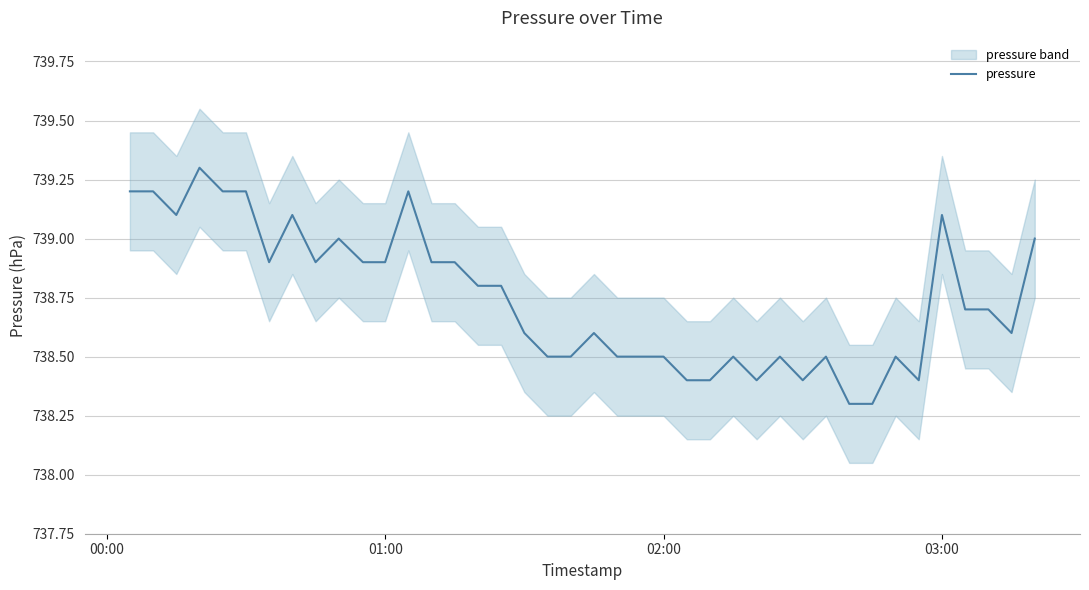

What is the lowest value of the pressure series?

738.3